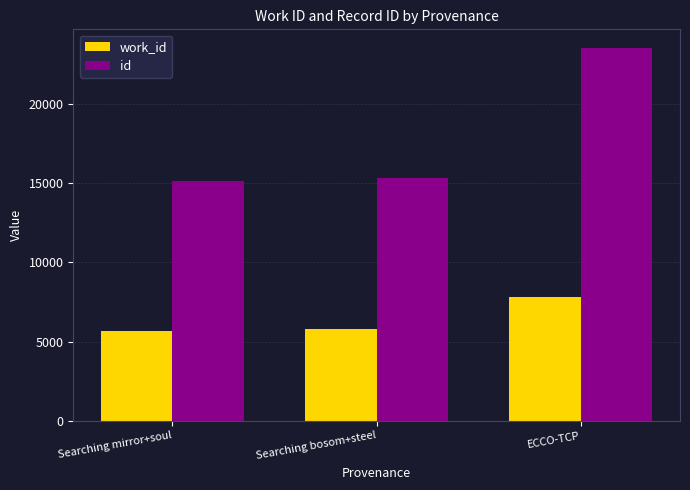

What is the sum of all id values?

53997